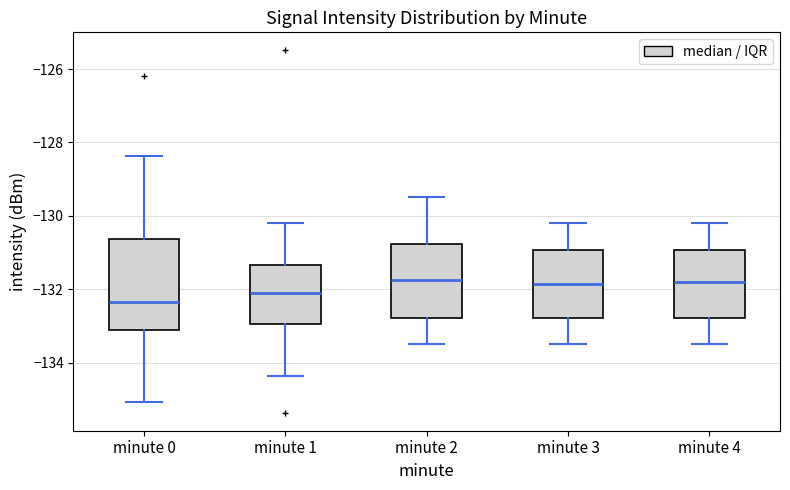

Which box's median line is the lowest?

minute 0